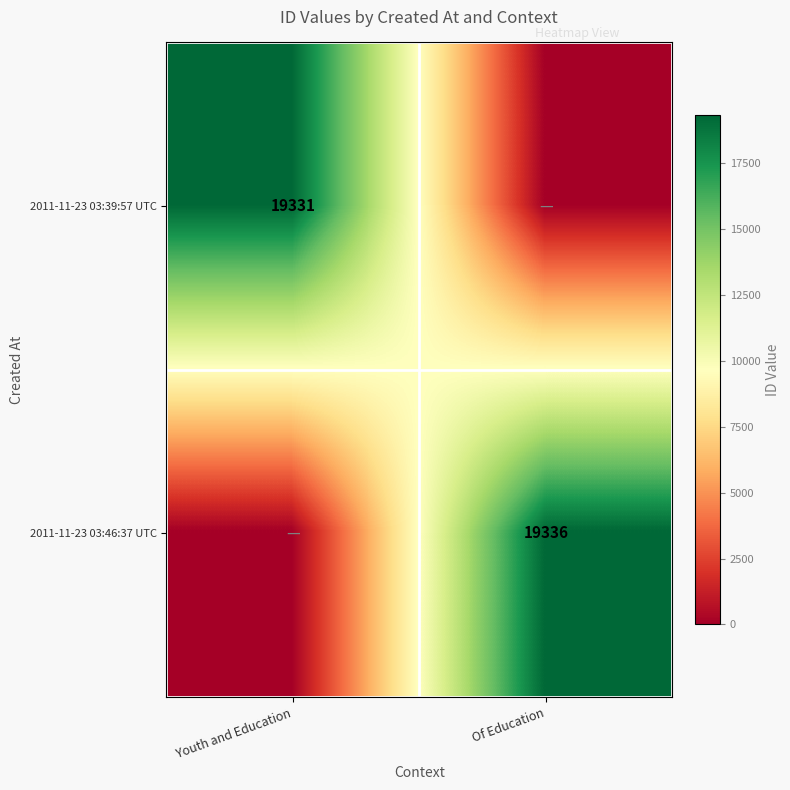

Between Of Education and Youth and Education, which is larger?

Youth and Education